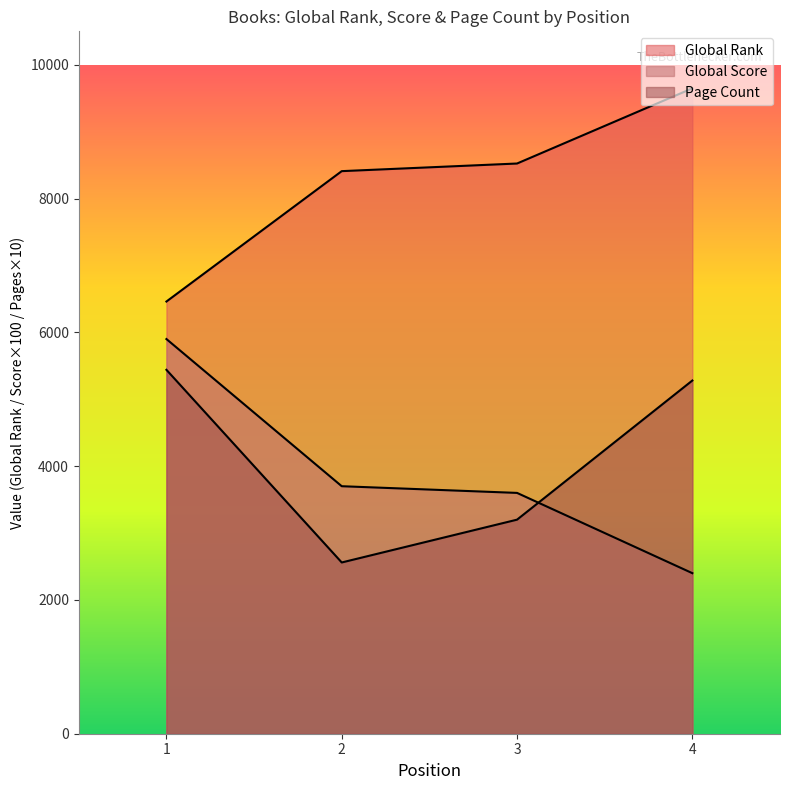

True or false: Global Score has a value of 3600 at 3.

True